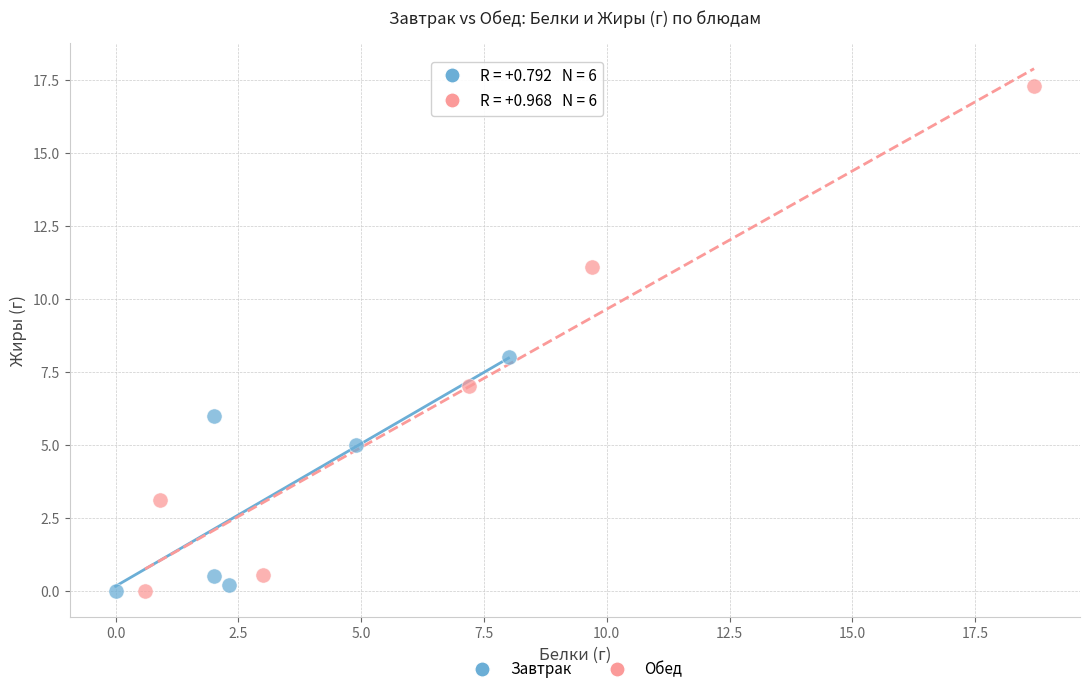

Which series has the largest Y range (max minus min)?

Обед